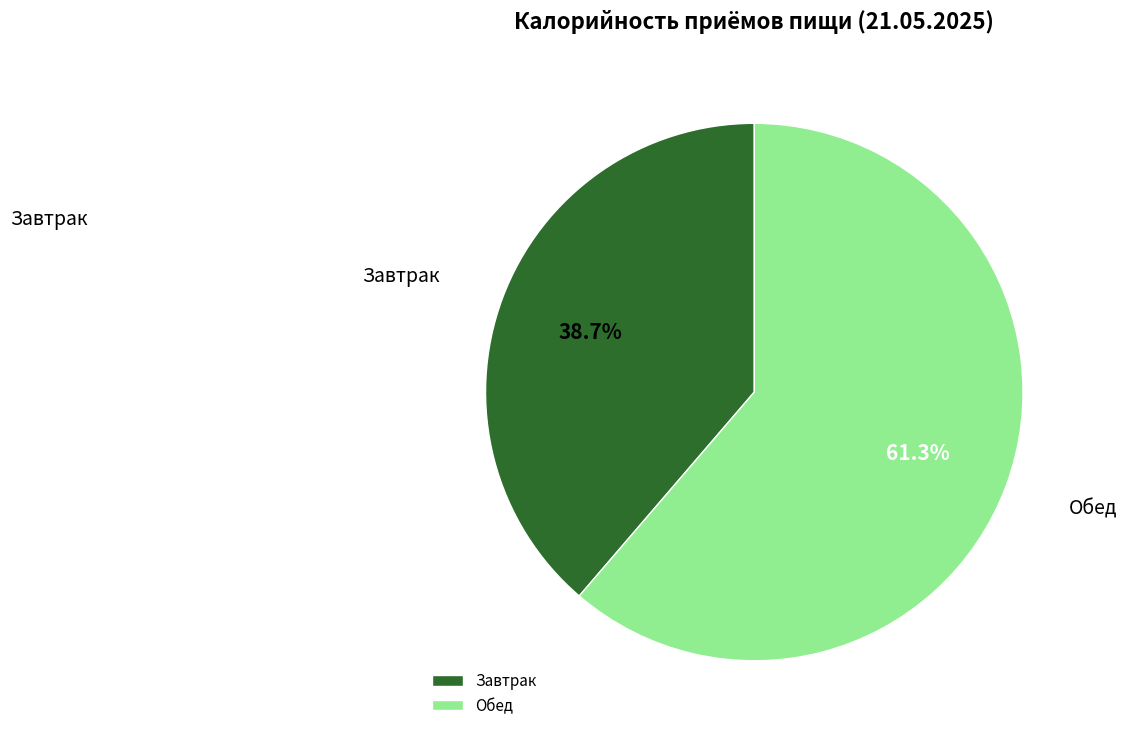

To the nearest percent, what percentage of the pie is Завтрак?

39%